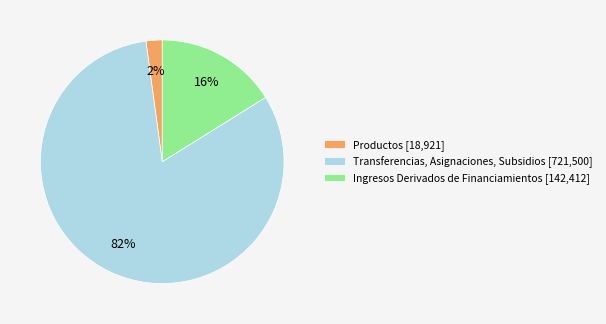

Which category has the biggest portion of the pie?

Transferencias, Asignaciones, Subsidios